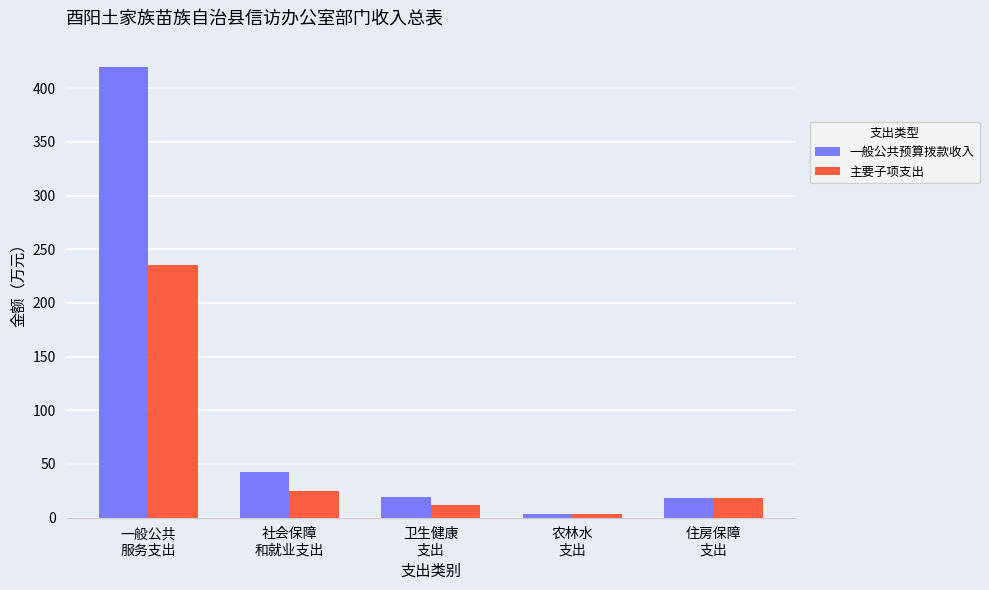

Rank the series by their average value, from highest to lowest.

一般公共预算拨款收入, 主要子项支出